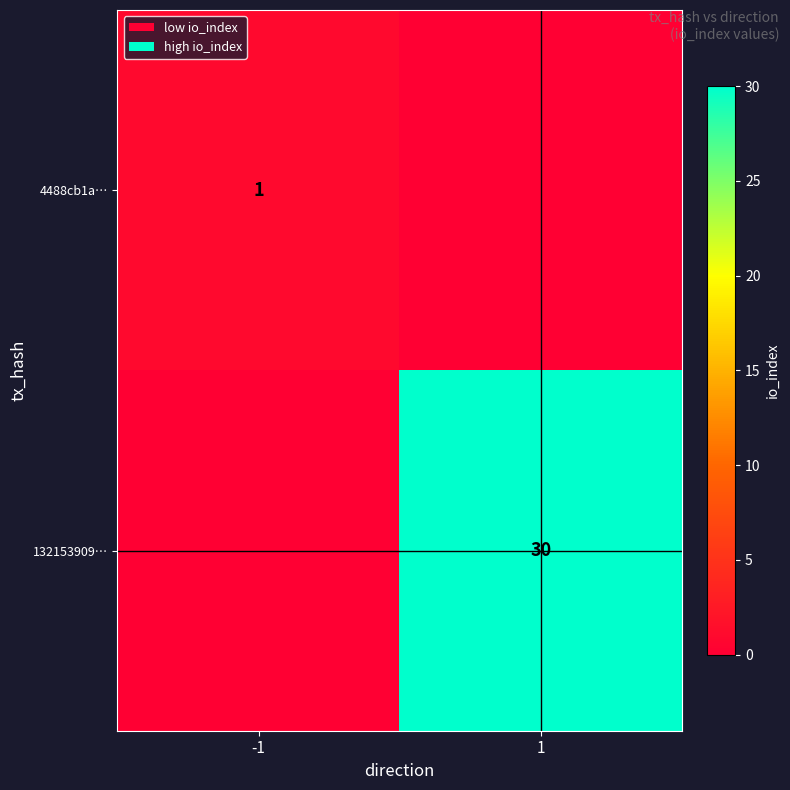

Between -1 and 1, which is larger?

-1